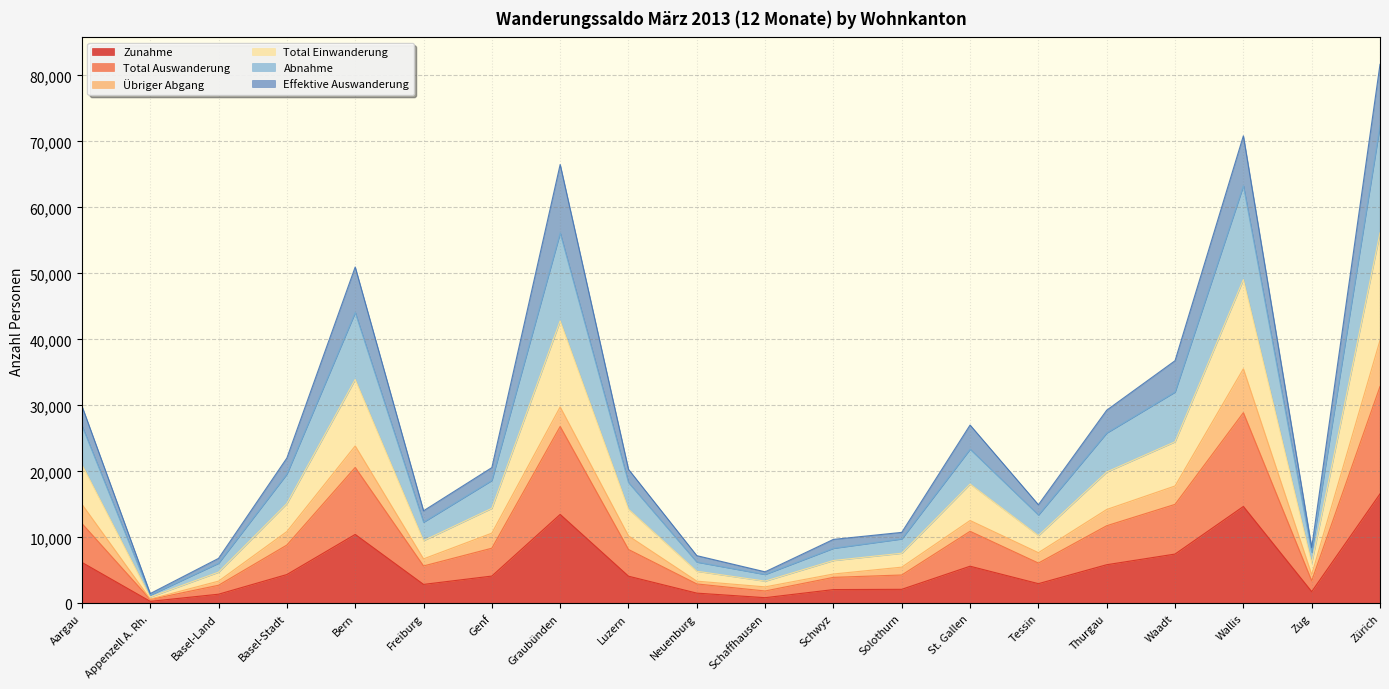

What is the difference between the maximum and second lowest values in the Abnahme series?

68020